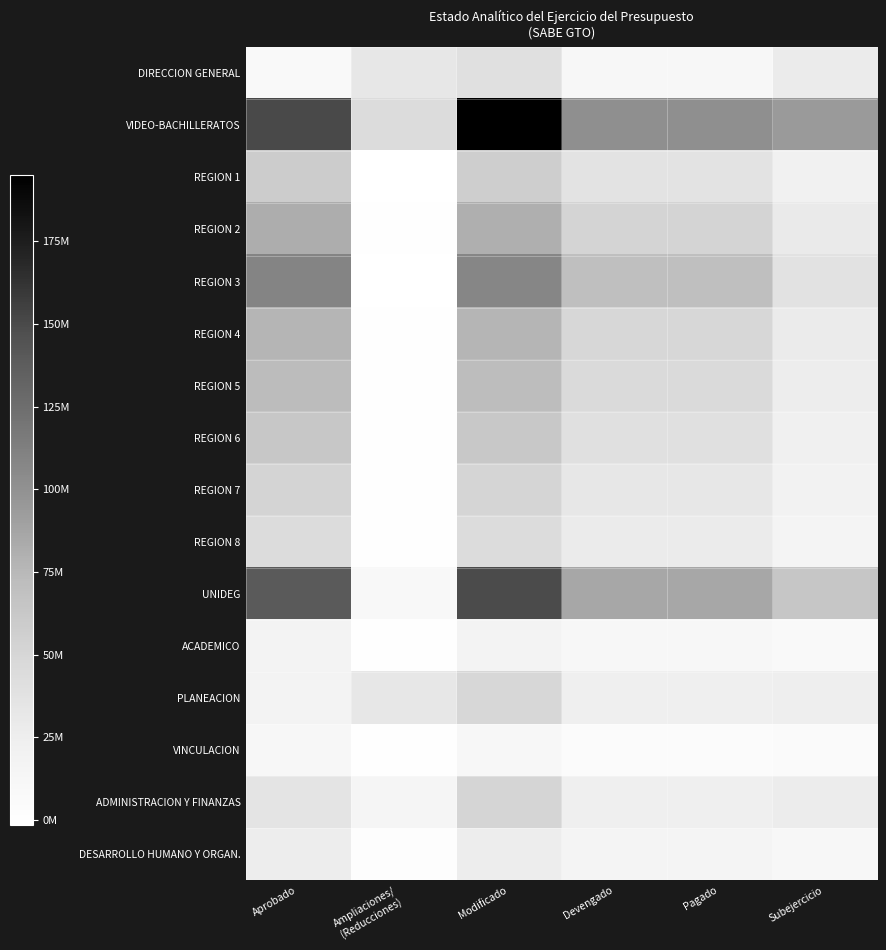

Rank the series at Subejercicio from lowest to highest value.

VINCULACION, ACADEMICO, DESARROLLO HUMANO Y ORGAN., REGION 8, REGION 7, REGION 1, REGION 6, PLANEACION, REGION 5, ADMINISTRACION Y FINANZAS, REGION 4, DIRECCION GENERAL, REGION 2, REGION 3, UNIDEG, VIDEO-BACHILLERATOS